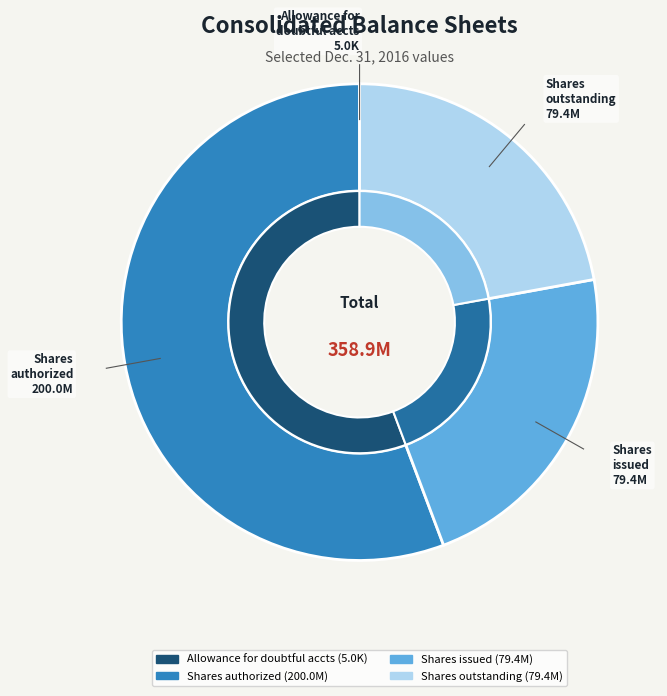

Is there a majority slice in this chart?

Yes